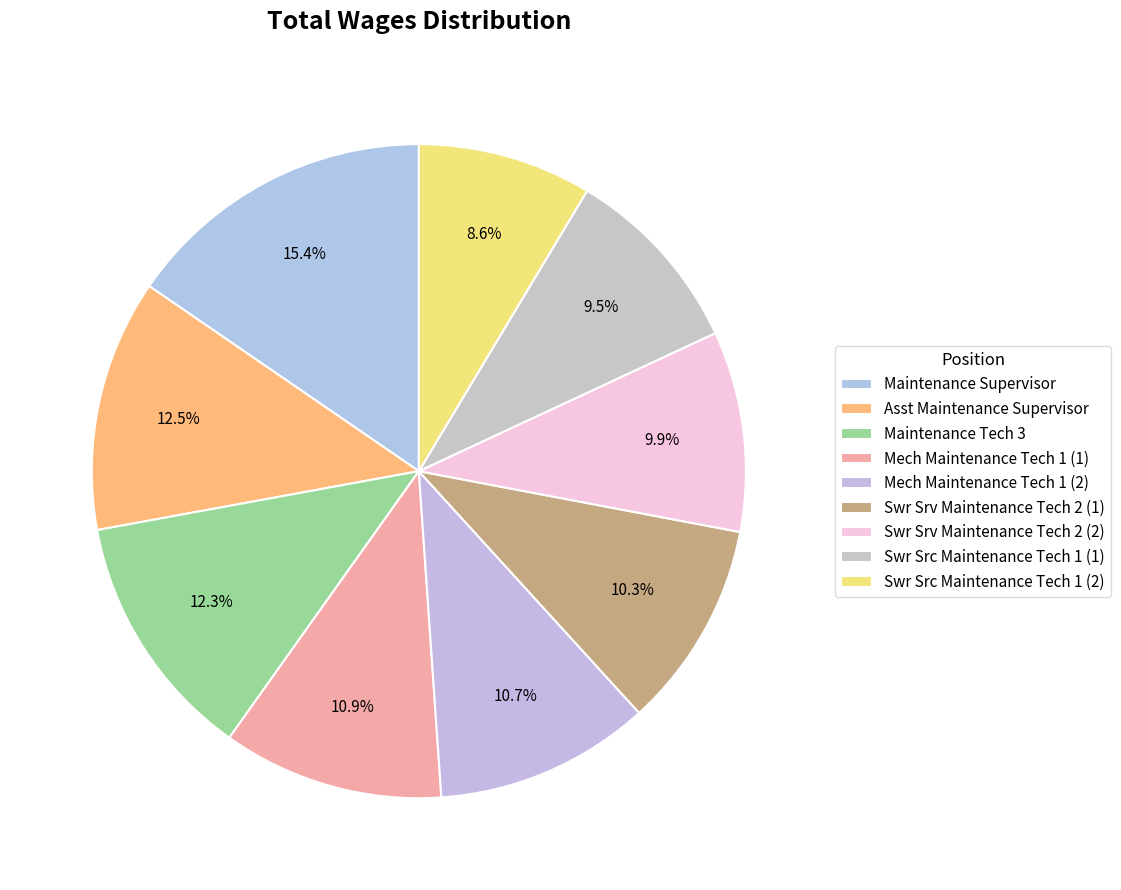

How many slices are in this pie chart?

9